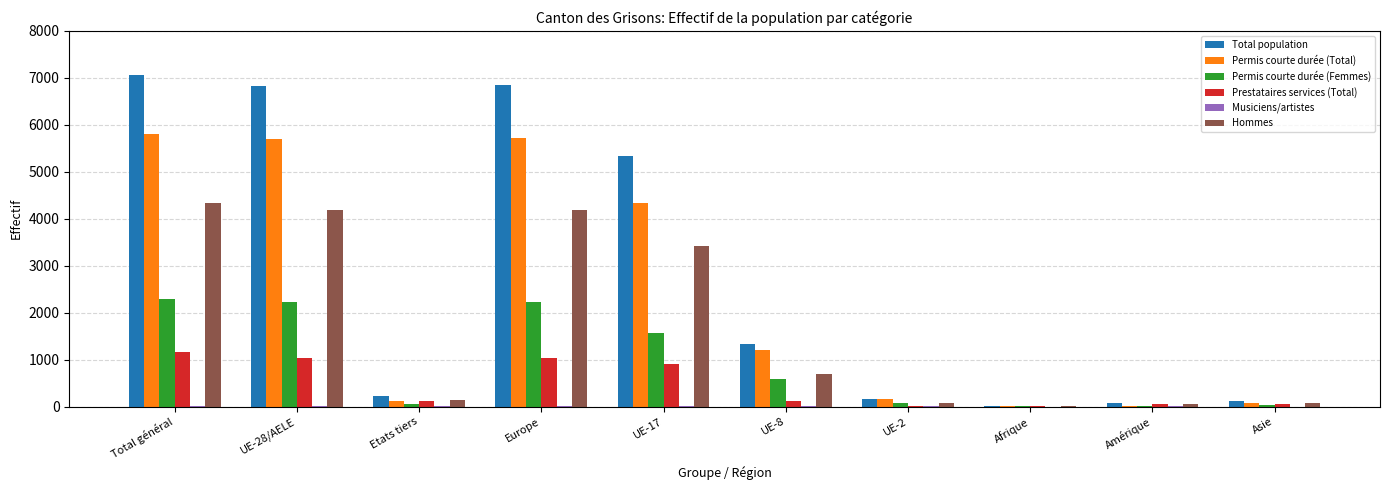

Is the value of Permis courte durée (Total) at UE-8 greater than the value of Total population at Total général?

No